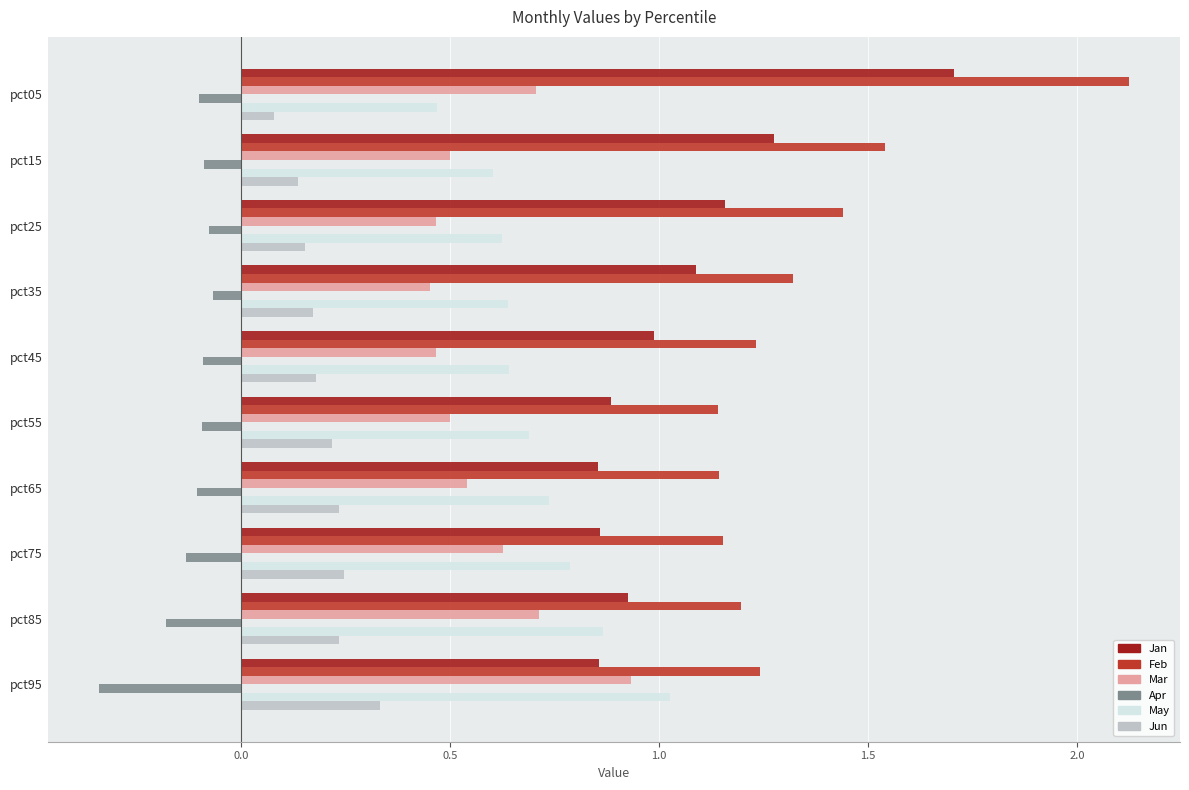

Rank the series by their maximum value, from highest to lowest.

Feb, Jan, May, Mar, Jun, Apr